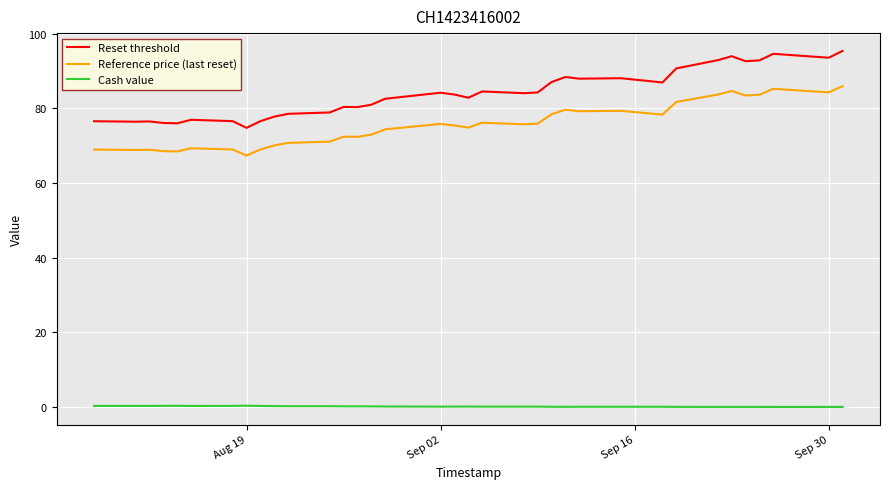

What is the maximum value shown in the chart?

95.4